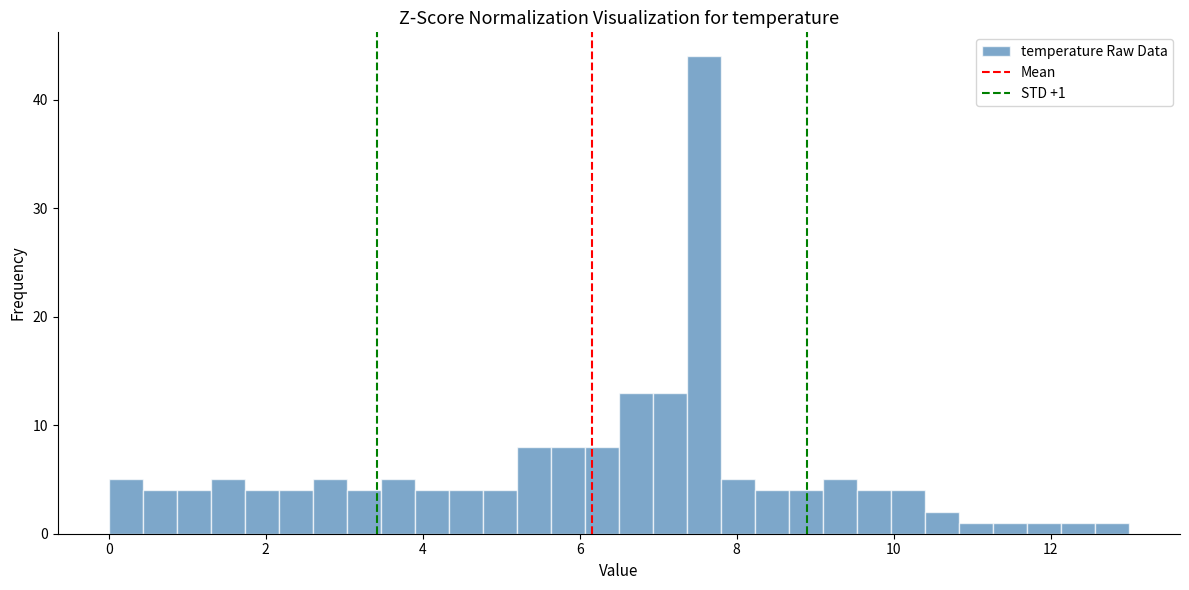

Read against the x-axis, roughly where is the centre of the tallest bar?

7.6